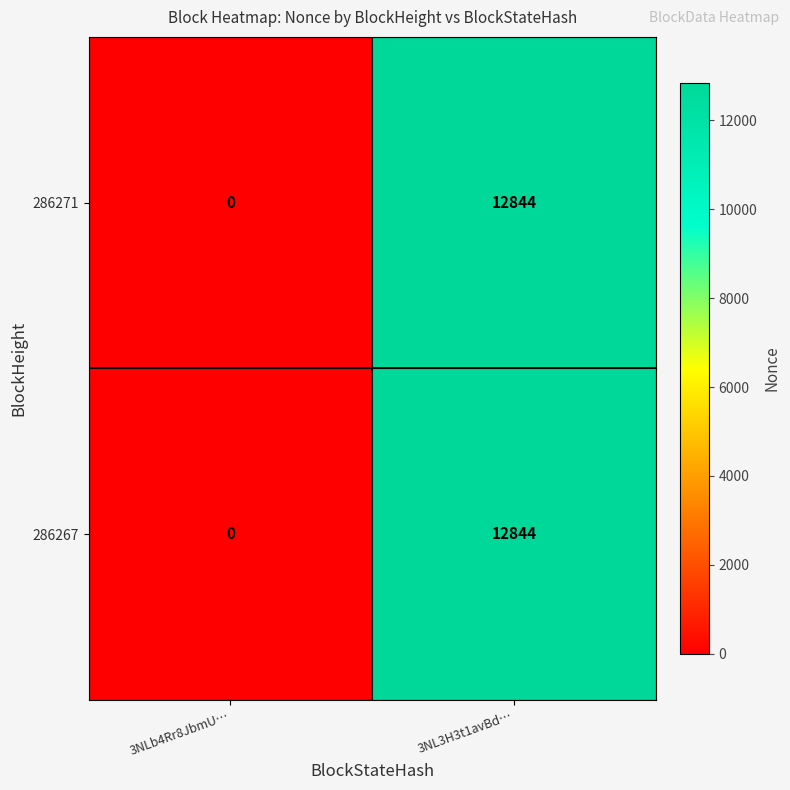

Rank the categories by 286267 value from highest to lowest.

3NL3H3t1avBd…, 3NLb4Rr8JbmU…